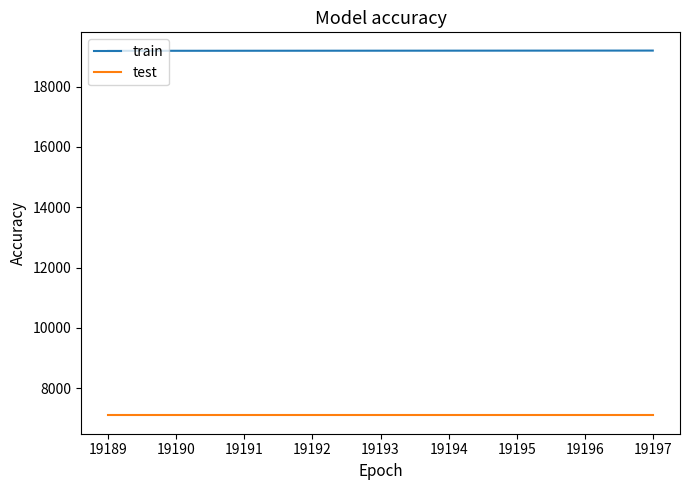

The value of test at 19189 is 7097. True or false?

True